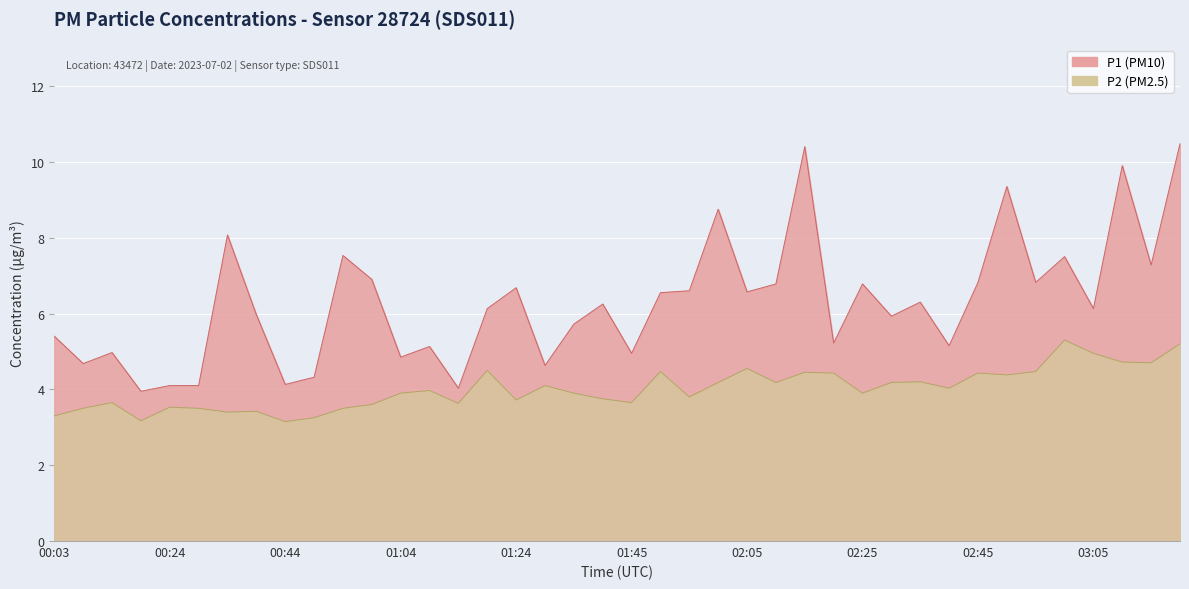

How many interior local peaks does the P1 series have?

13